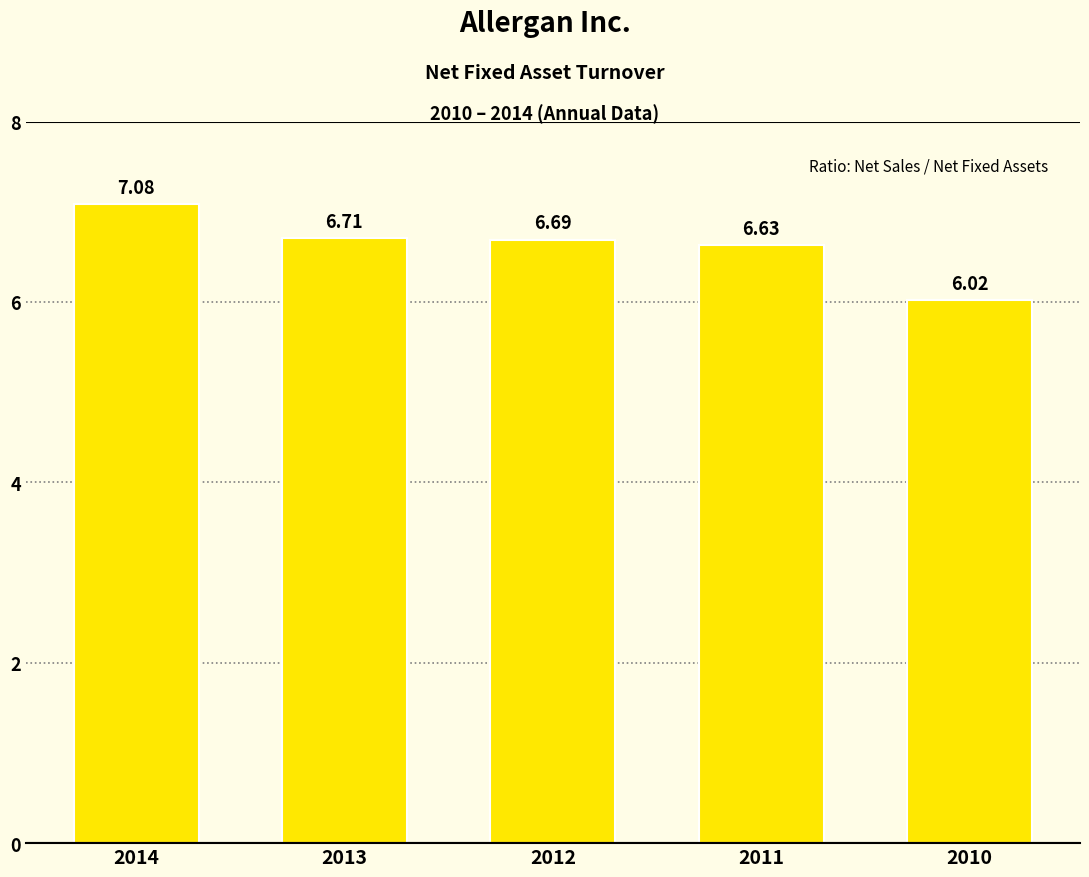

What is the change in value from 2013 to 2010?

-0.7